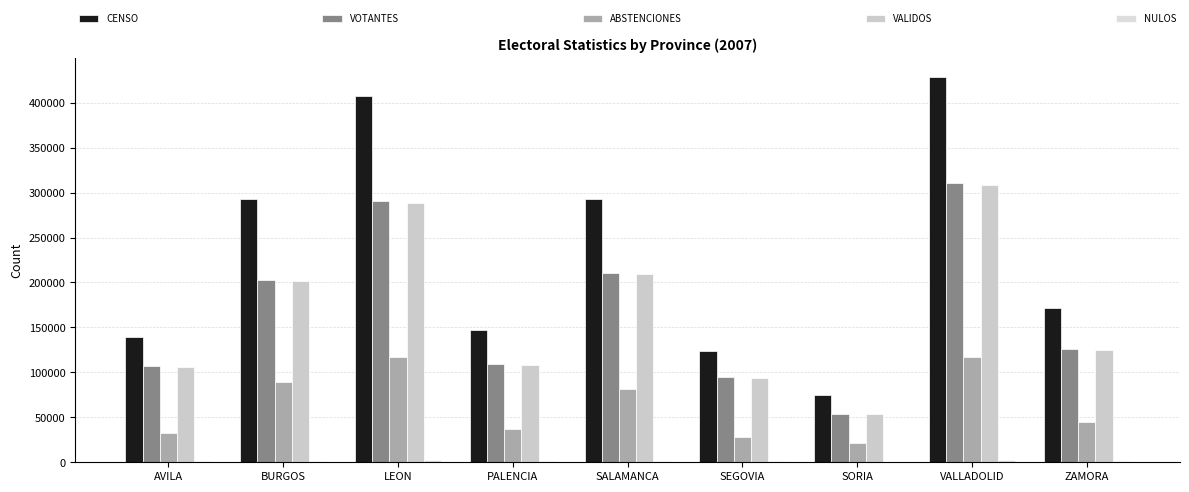

Between SEGOVIA and ZAMORA, which is larger?

ZAMORA